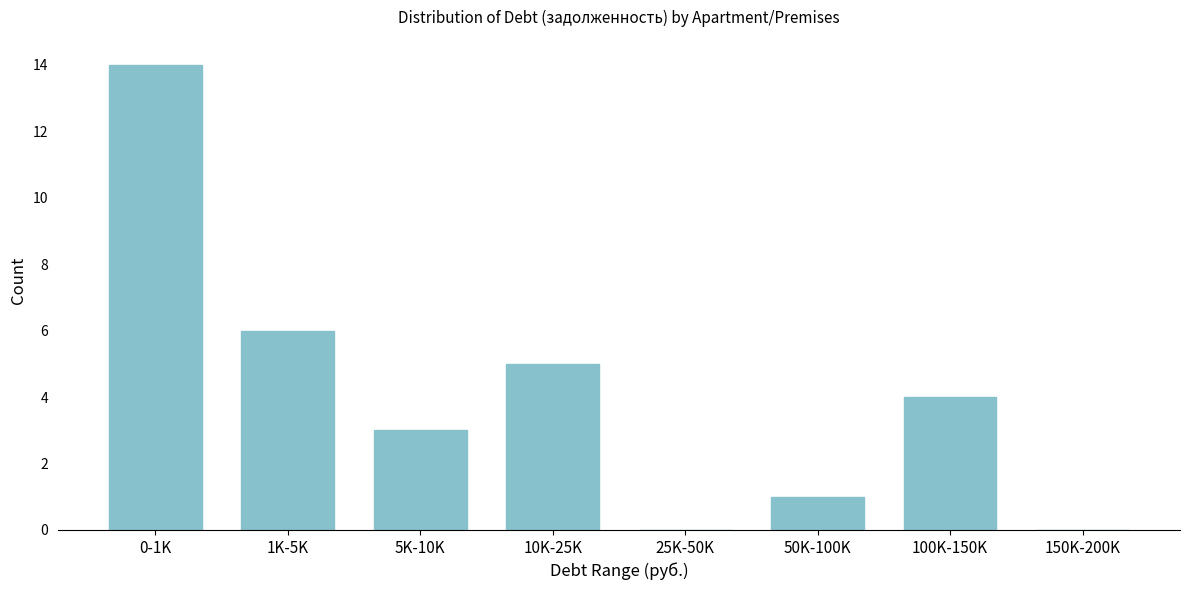

Reading left to right, what are all the values shown in this chart?

0-1K=14	1K-5K=6	5K-10K=3	10K-25K=5	25K-50K=0	50K-100K=1	100K-150K=4	150K-200K=0